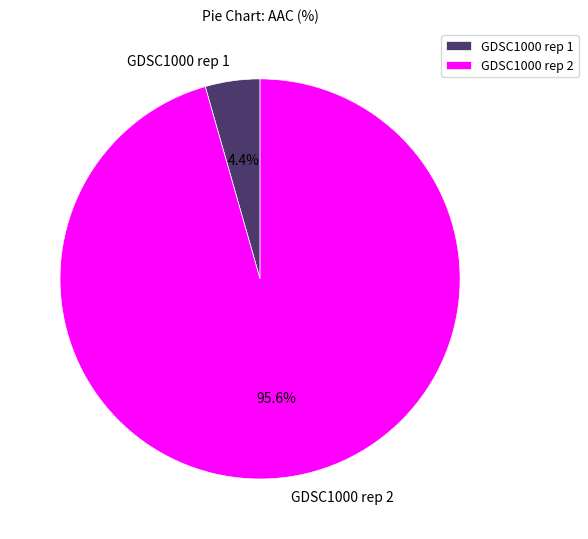

Which category has the smallest portion of the pie?

GDSC1000 rep 1